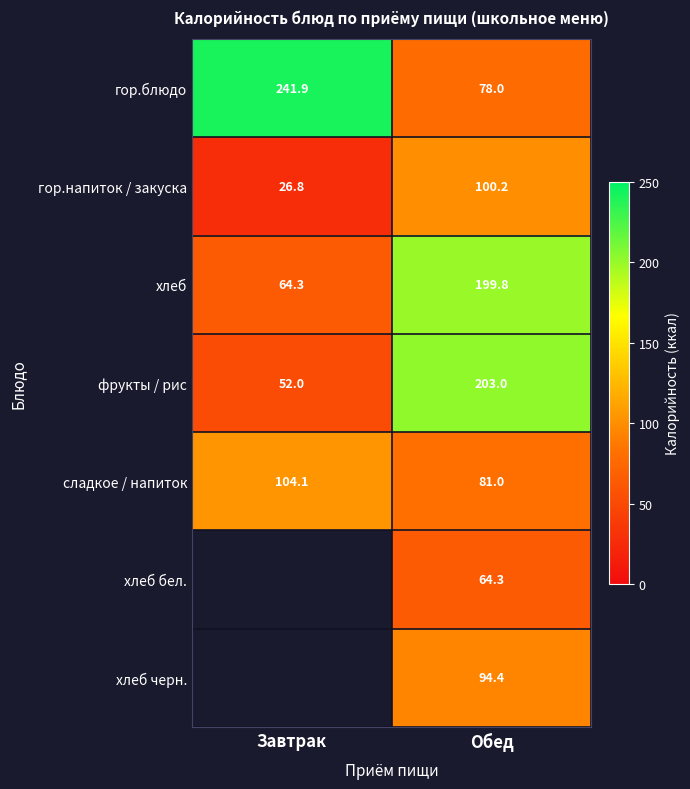

Is it true that фрукты / рис equals 52.0 at Завтрак?

True